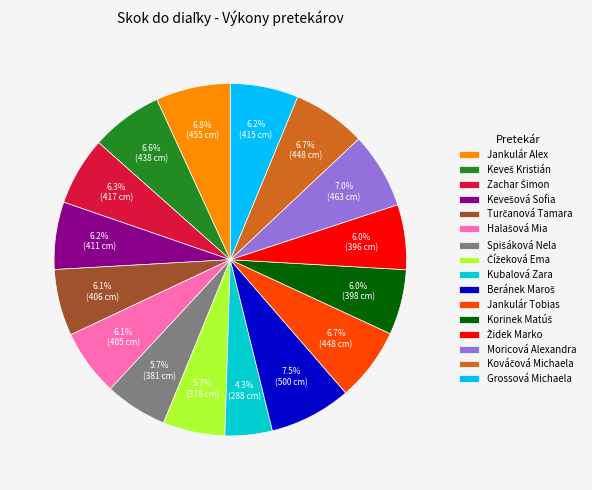

To the nearest percent, what portion does Moricová Alexandra represent?

7%